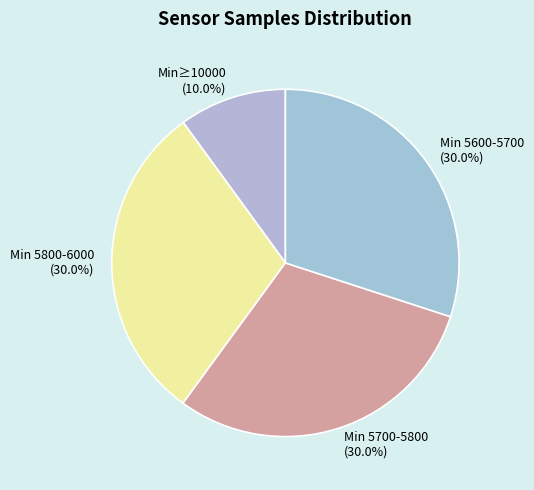

Which category has the smallest portion of the pie?

Min≥10000